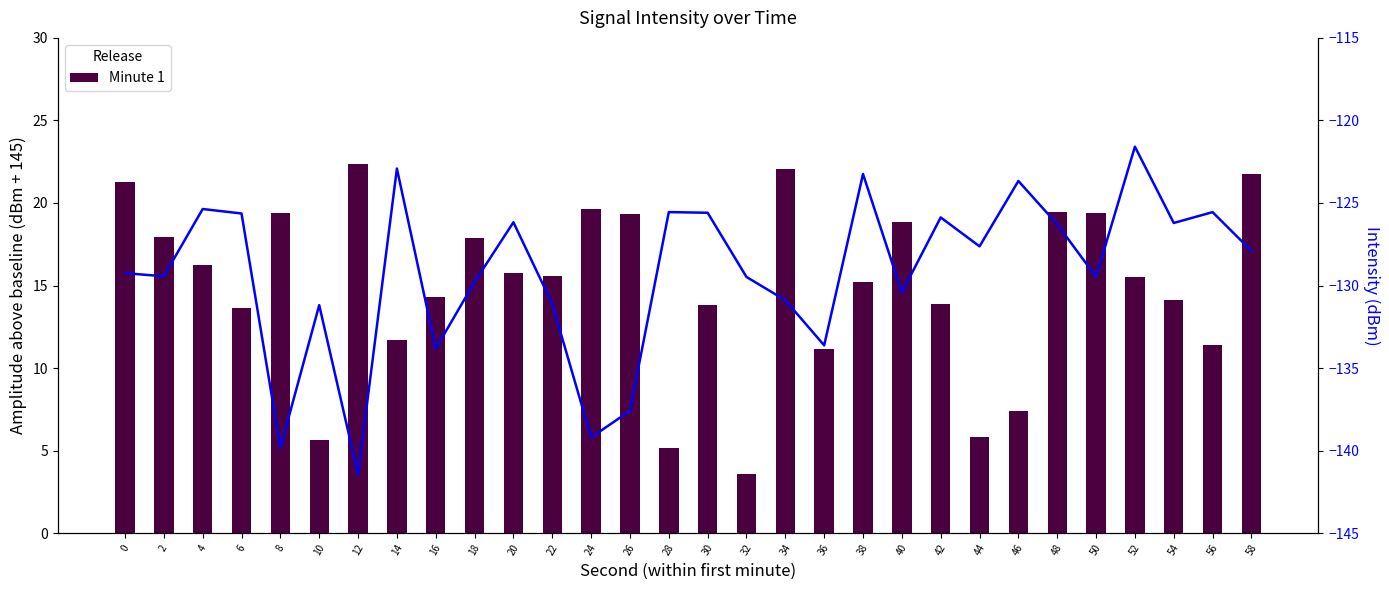

Is the value of Minute 1 at 2 greater than the value of intensity(dBm) at 56?

Yes